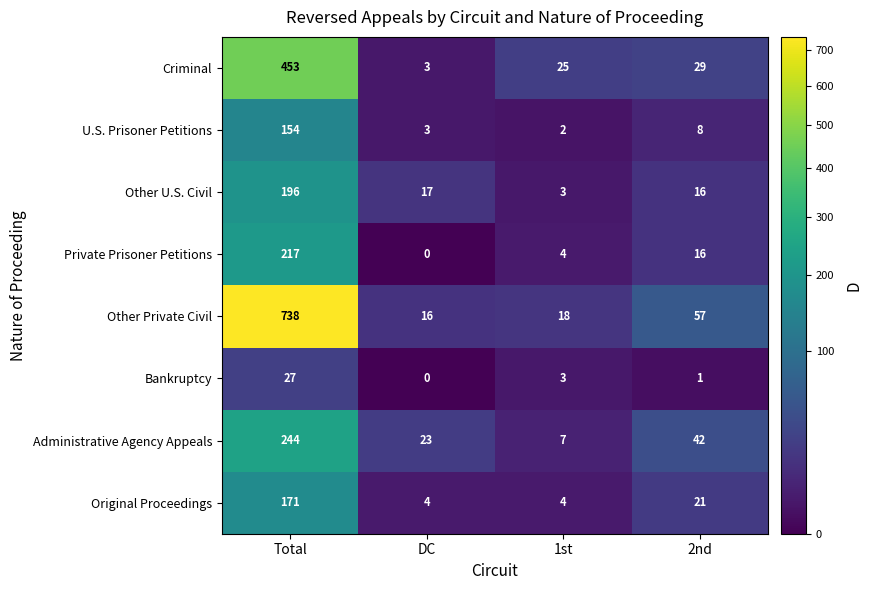

What is the difference between the second highest and second lowest values in the Private Prisoner Petitions series?

12